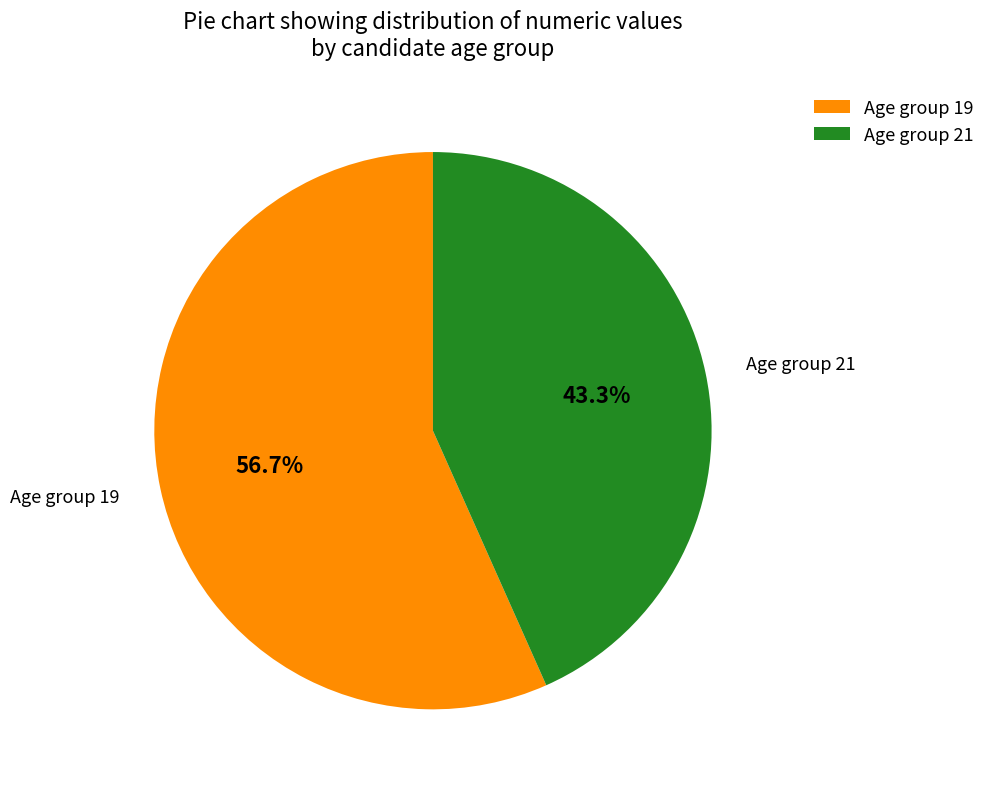

Rank the categories by value from lowest to highest.

Age group 21, Age group 19